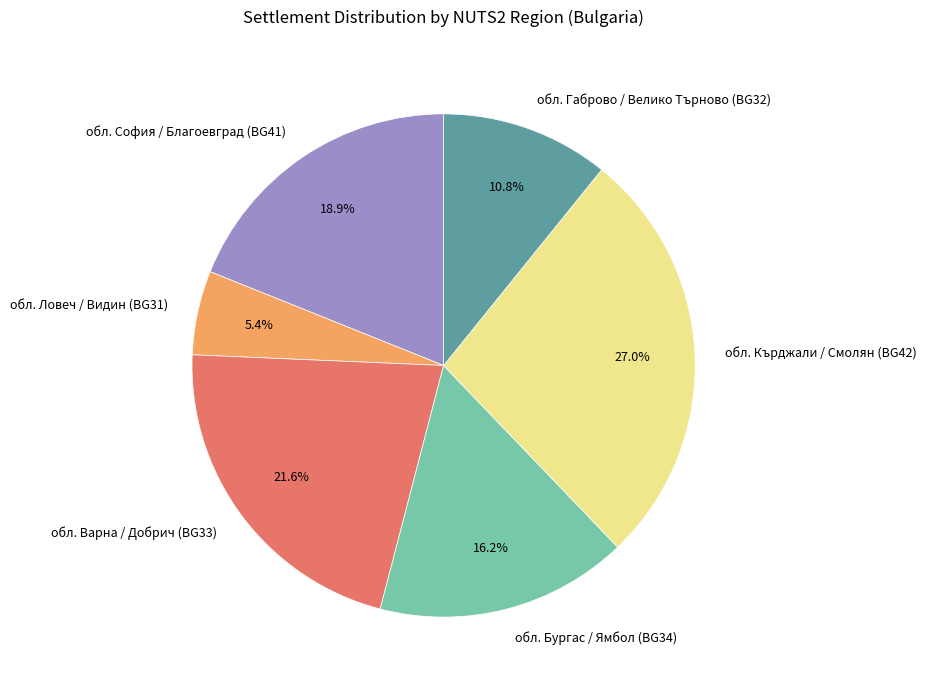

Approximately how many times larger is the value at обл. Габрово / Велико Търново (BG32) compared to обл. Бургас / Ямбол (BG34)?

0.7